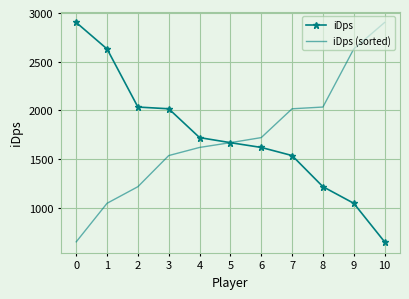

Is the value of iDps at 6 greater than the value of iDps (sorted) at 8?

No